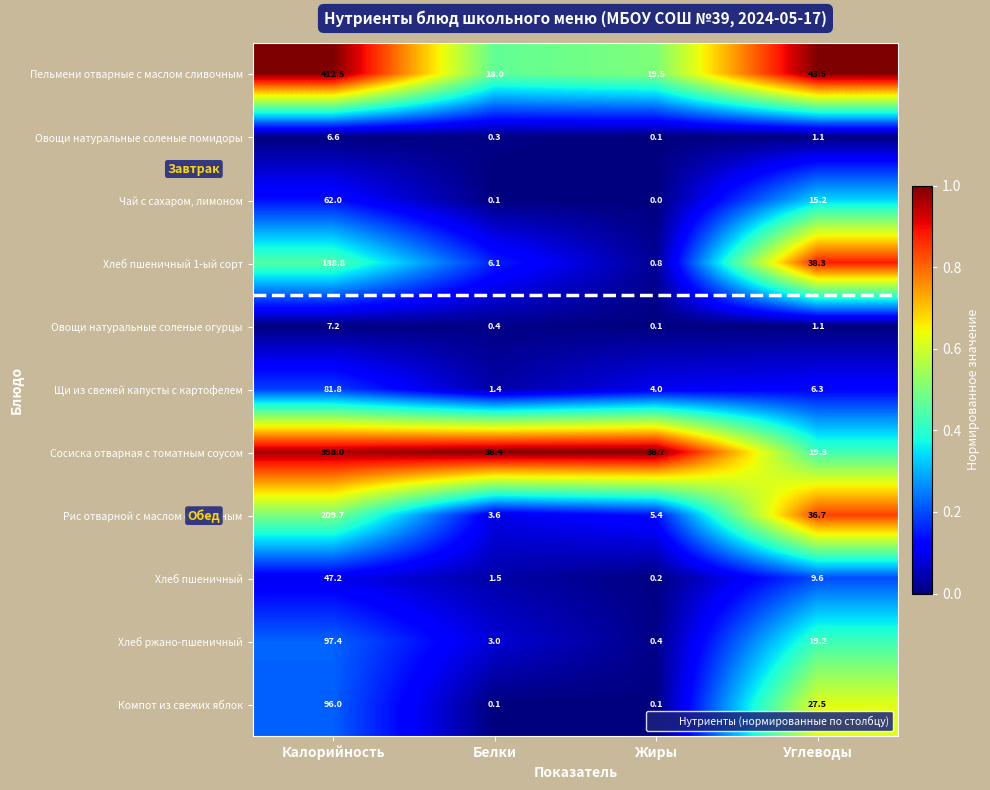

At which category is the sum across all series the highest?

Калорийность